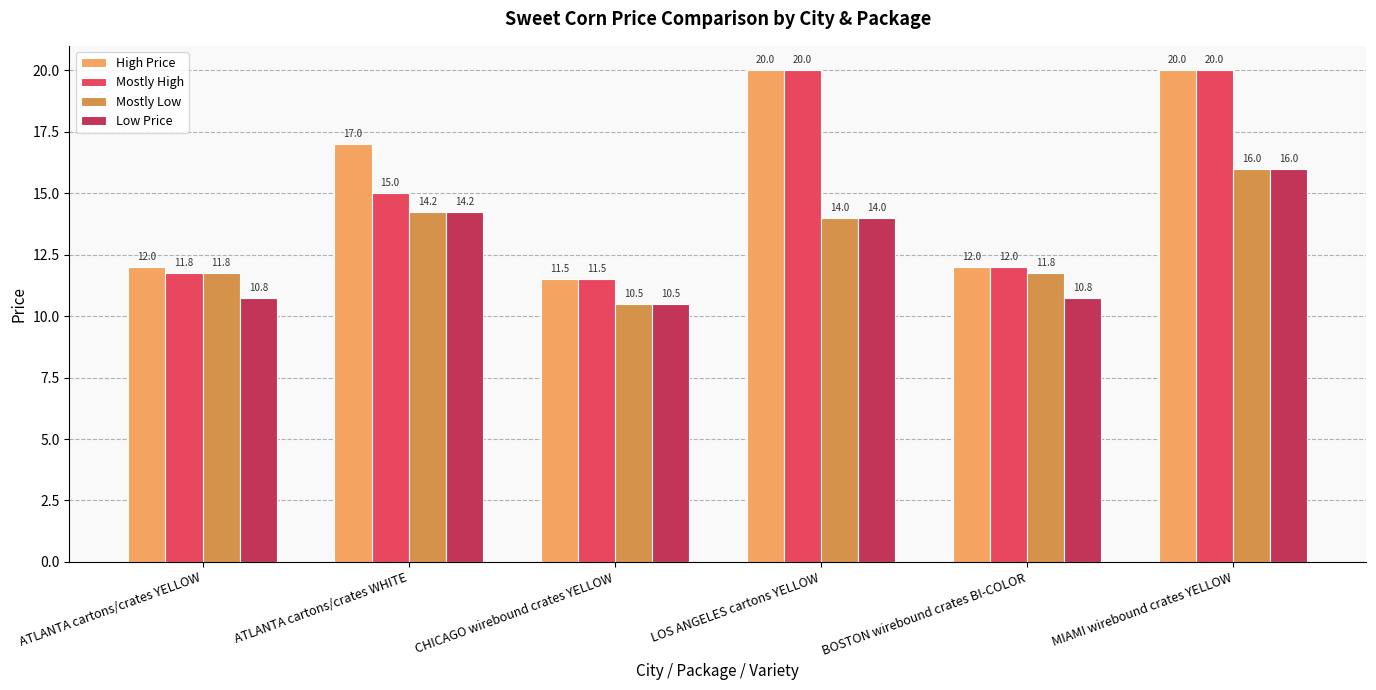

What value does the Mostly High series have at MIAMI wirebound crates YELLOW?

20.0